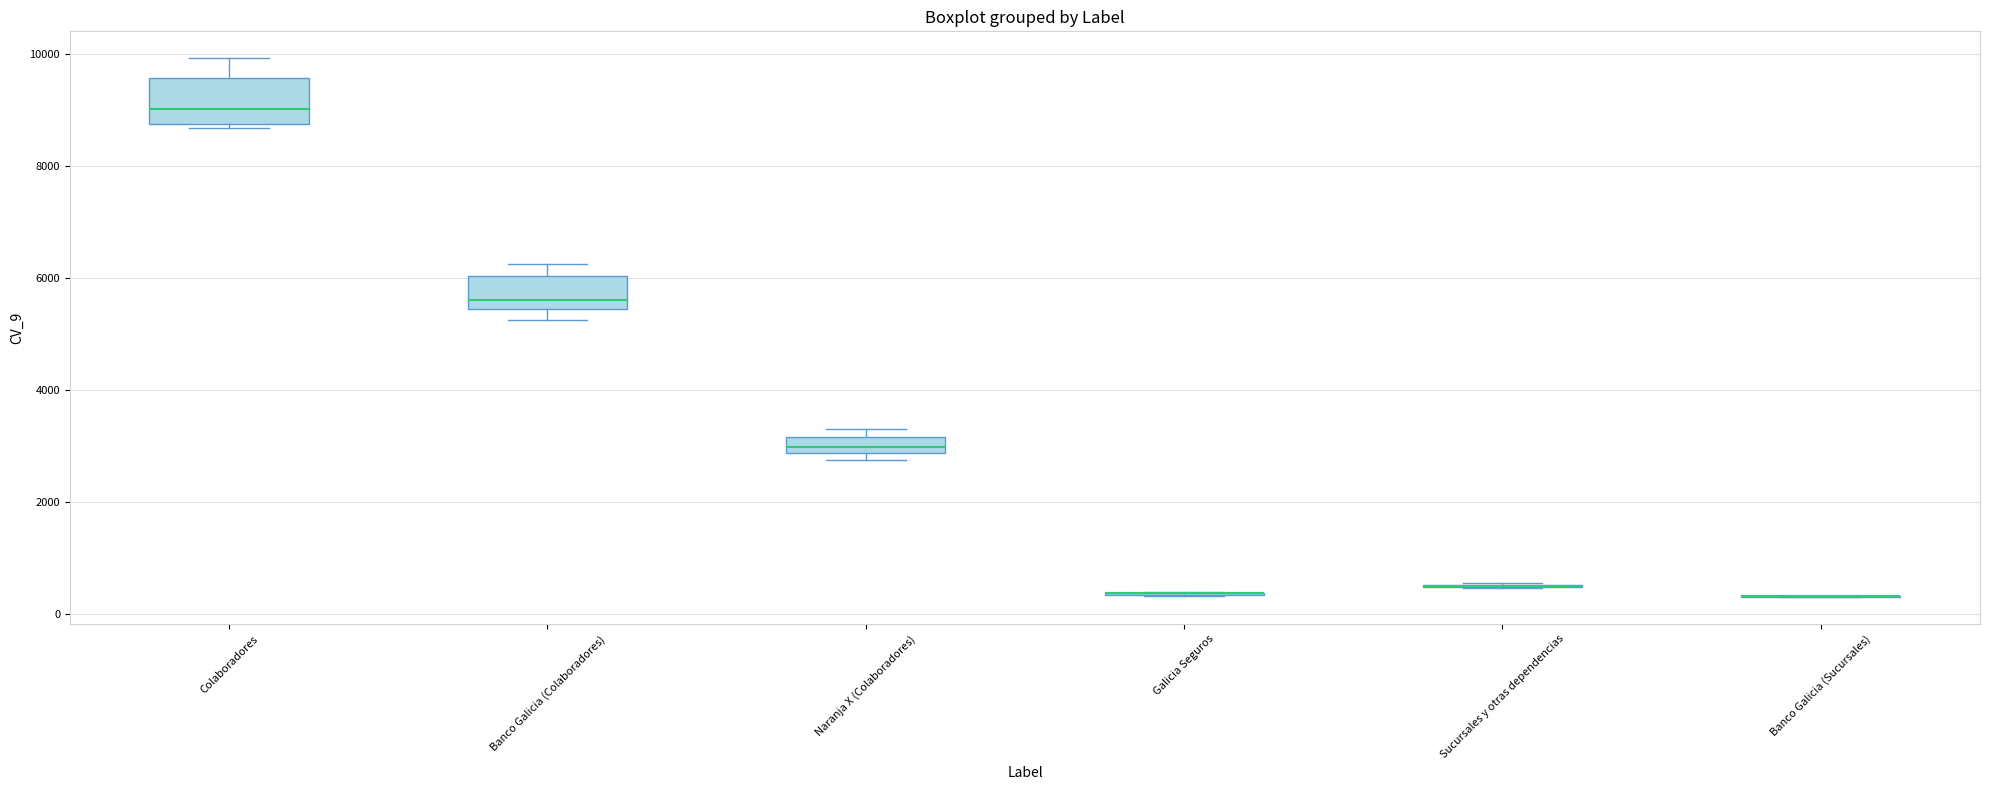

Which box is the tallest, from its lower edge to its upper edge?

Colaboradores